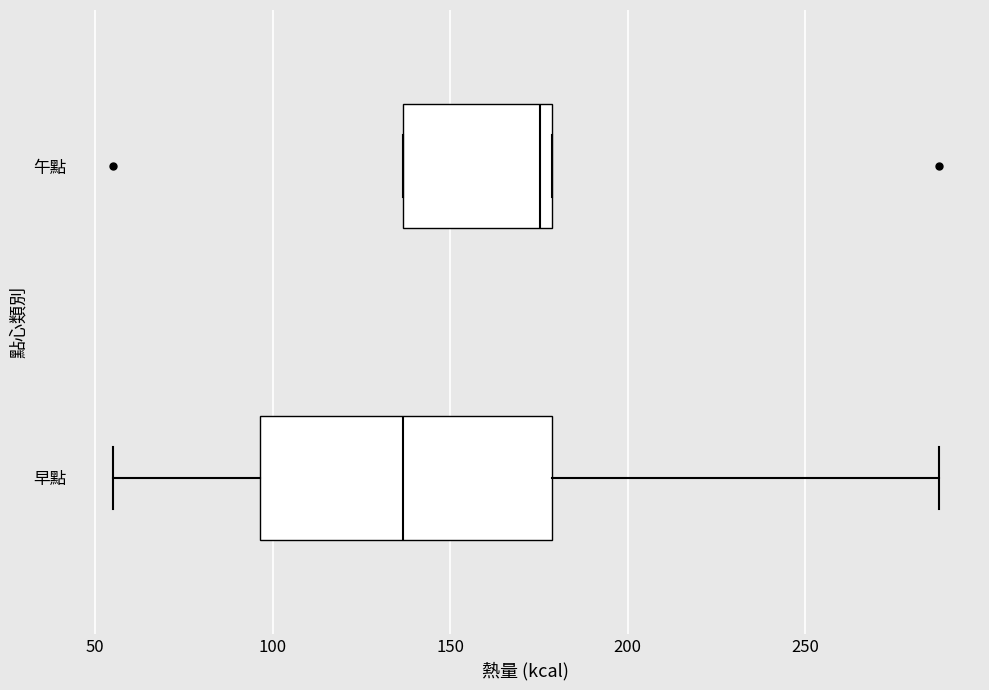

Reading bottom to top, transcribe this box plot: for each box, give where its median line is, the range the box spans, and where its two whiskers end, as read against the x-axis. The values are not printed on the chart, so give them approximately, as read against the axis.

早點: median 135, box 95 to 180, whiskers 55 to 290
午點: median 175, box 135 to 180, whiskers 135 to 180